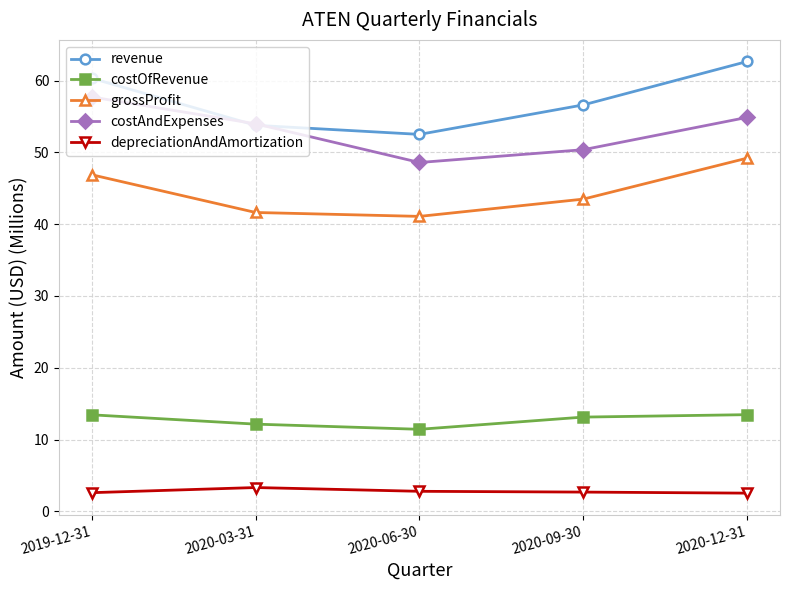

What is the spread (max minus min) of values at 2019-12-31?

57.7